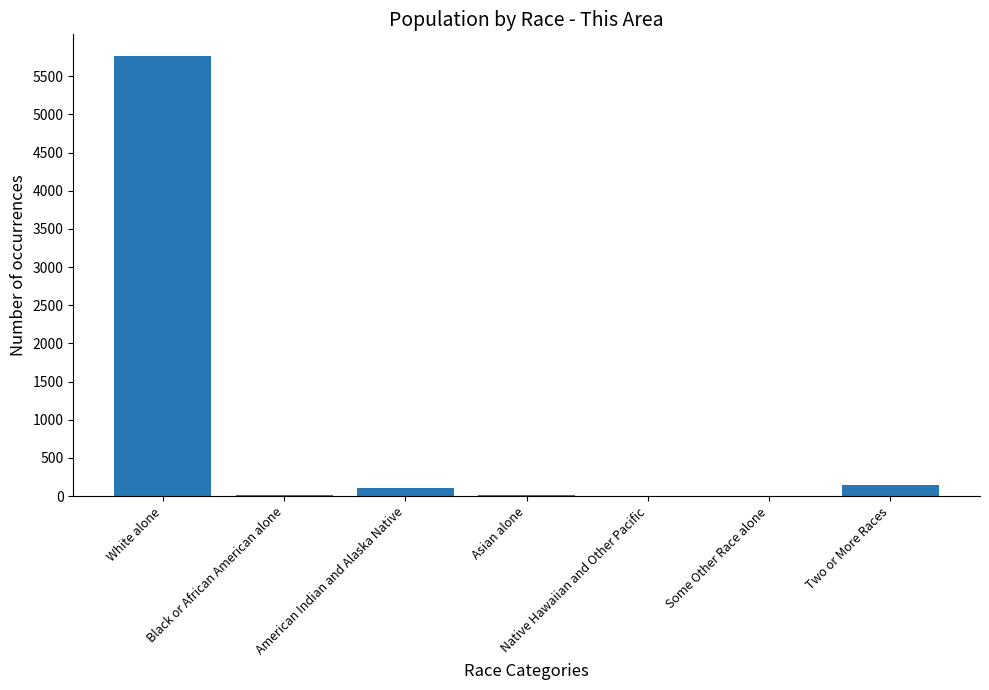

Count the number of data series in this chart.

1